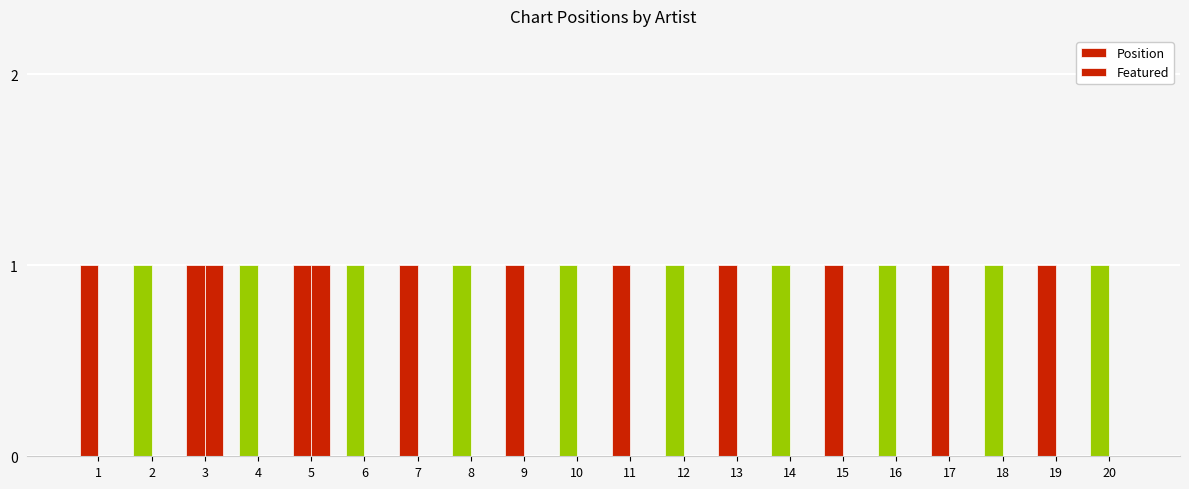

List the labels in order of Position value, smallest first.

1, 2, 3, 4, 5, 6, 7, 8, 9, 10, 11, 12, 13, 14, 15, 16, 17, 18, 19, 20